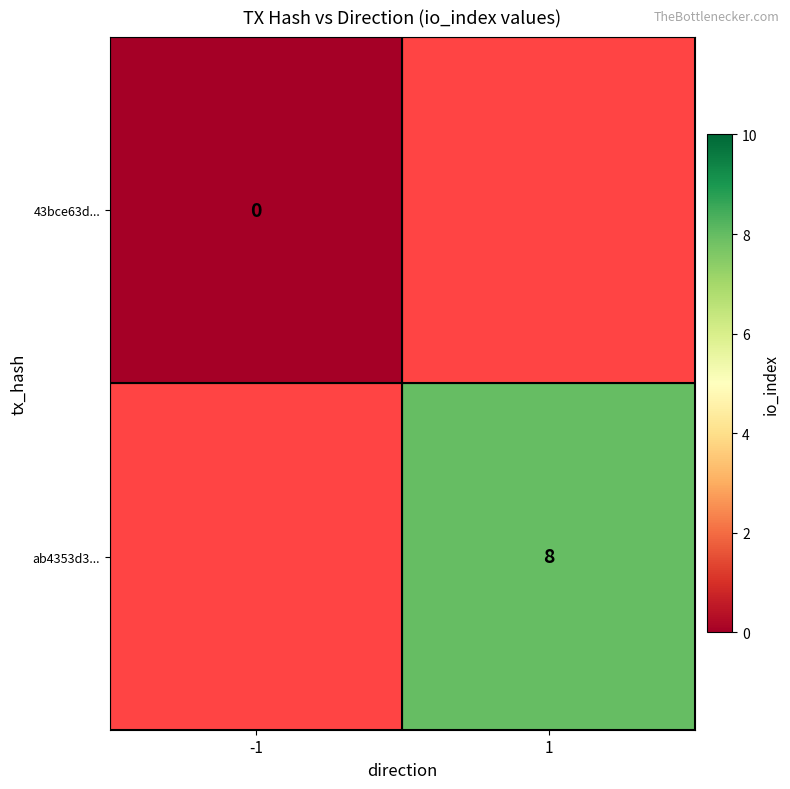

The ab4353d3... series shows 8 at 1. True or false?

True